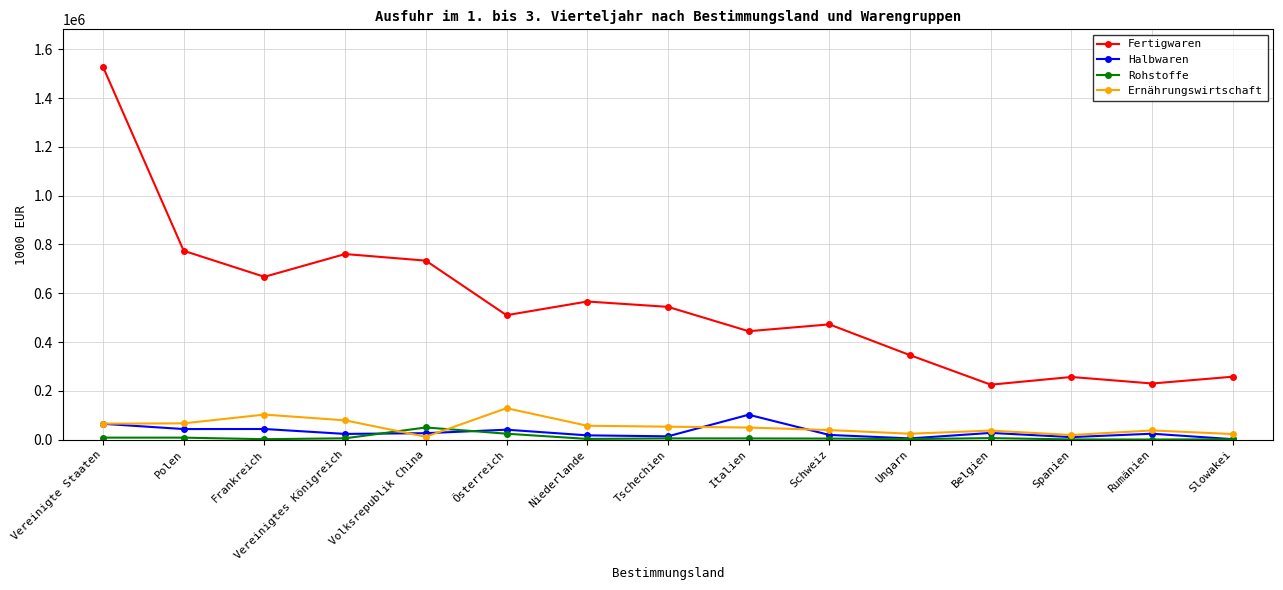

True or false: Rohstoffe has more than 2 points higher than both neighbors.

True